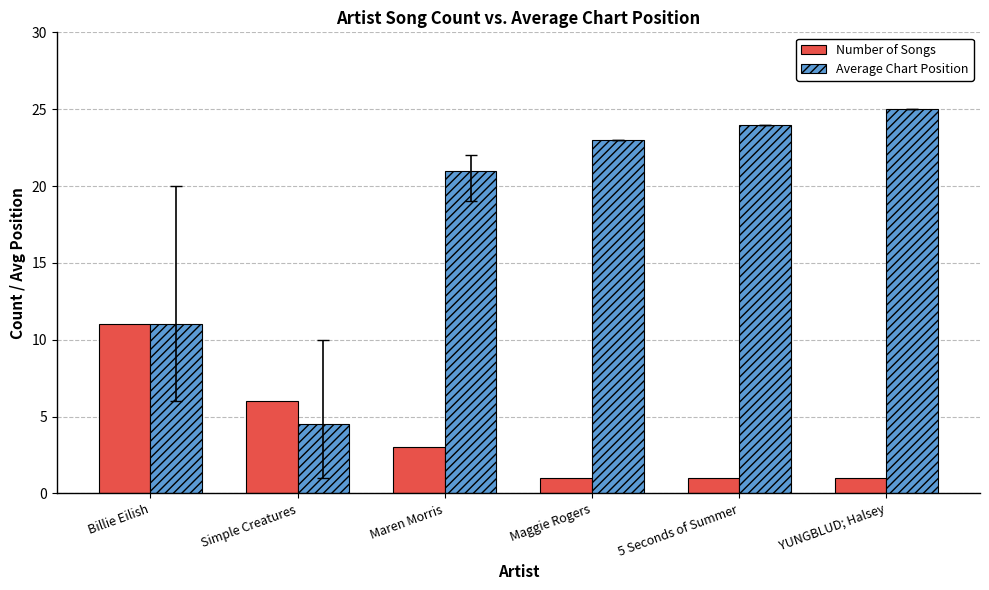

The Average Chart Position series shows 32.9 at YUNGBLUD; Halsey. True or false?

False